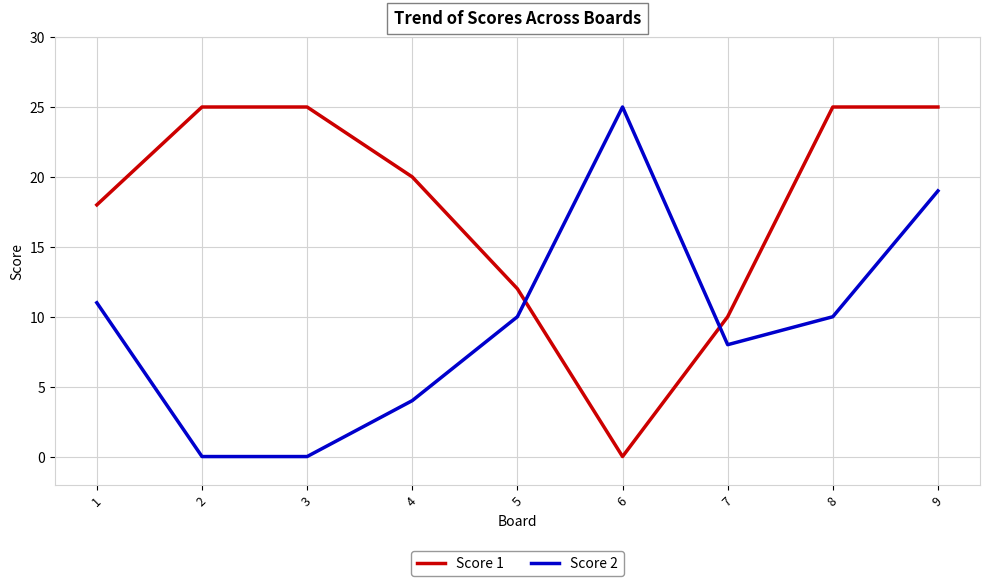

At 9, list the series in order from largest to smallest.

Score 1, Score 2